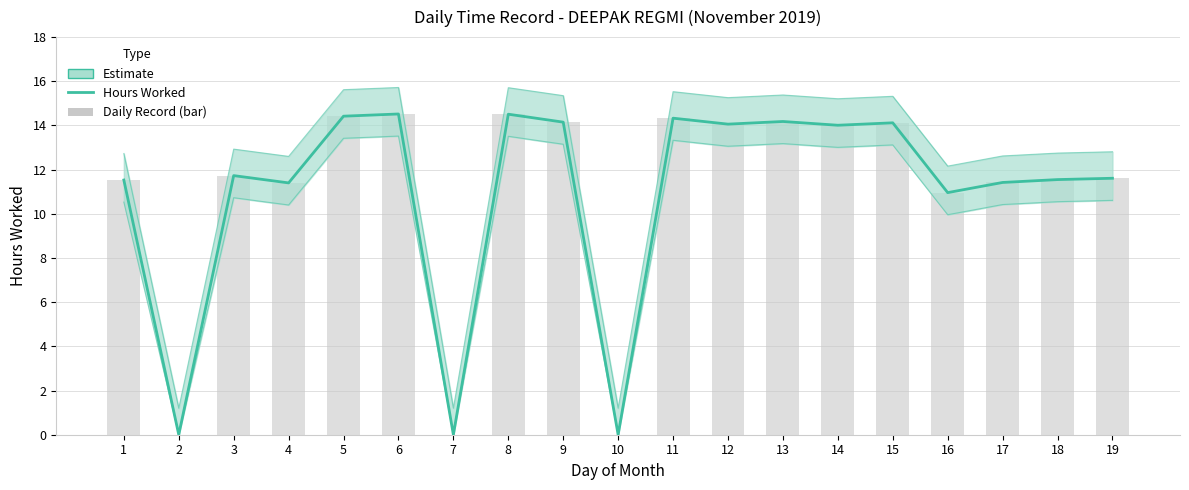

List the labels in order of value, smallest first.

2, 7, 10, 16, 4, 17, 1, 18, 19, 3, 14, 12, 15, 9, 13, 11, 5, 8, 6